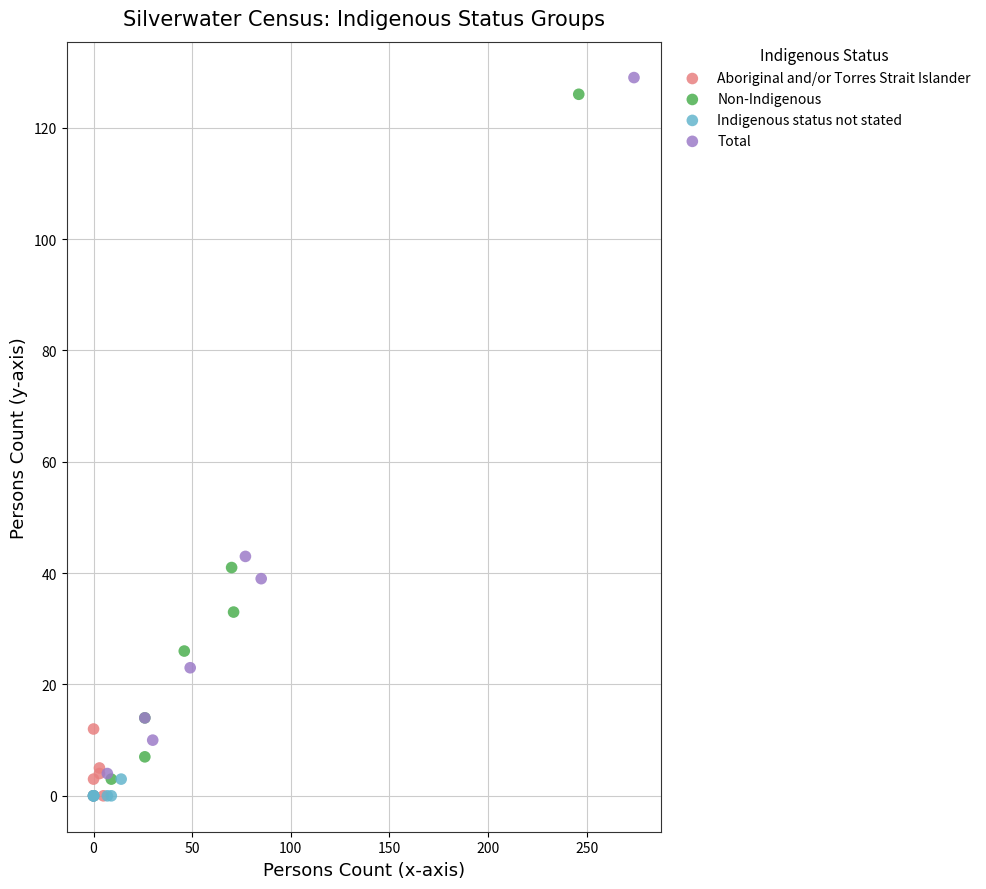

Which series has the largest Y range (max minus min)?

Total